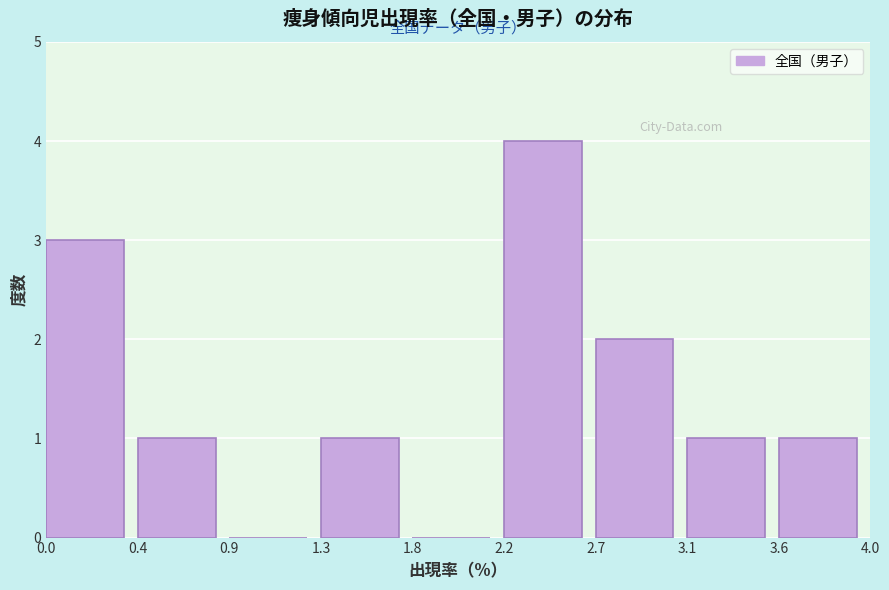

Reading left to right, extract all data points from this chart.

0.0=3	0.4=1	0.9=0	1.3=1	1.8=0	2.2=4	2.7=2	3.1=1	3.6=1